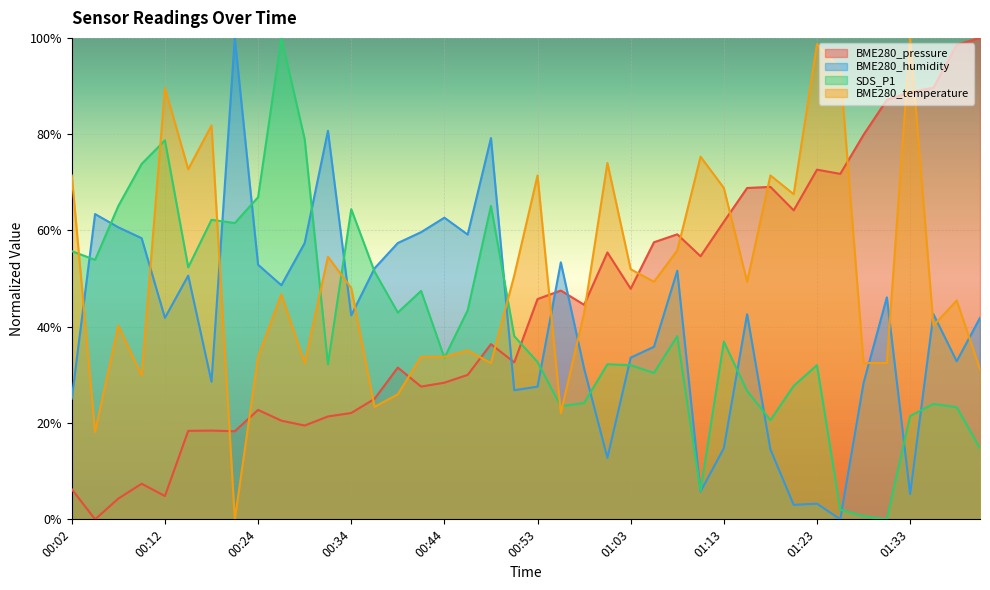

Does the chart display data point markers on the line(s)?

No